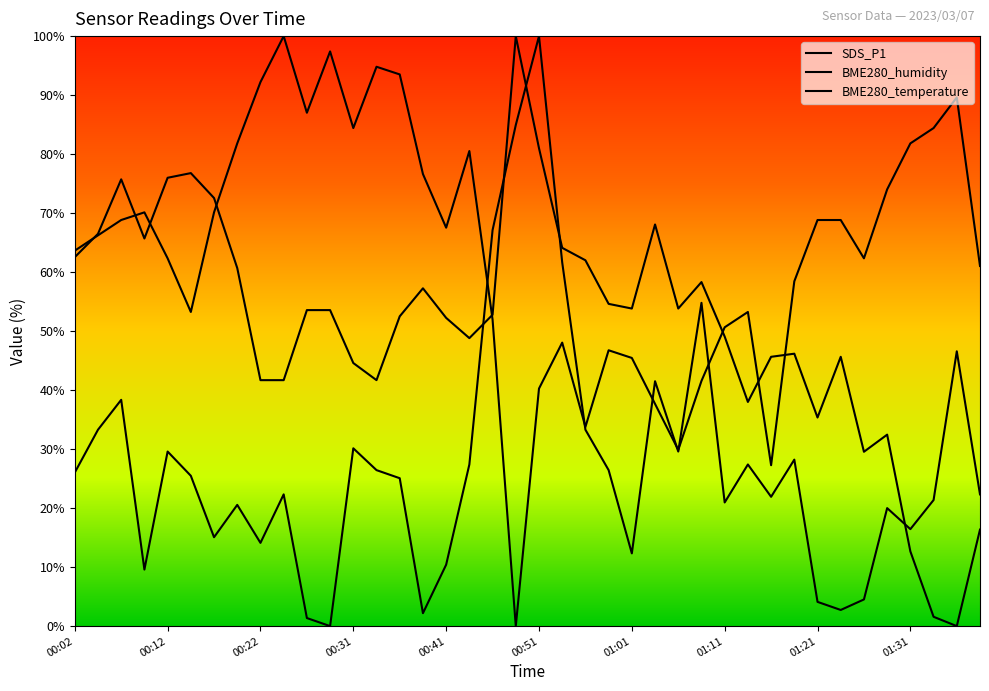

At which category is the sum across all series the highest?

00:51